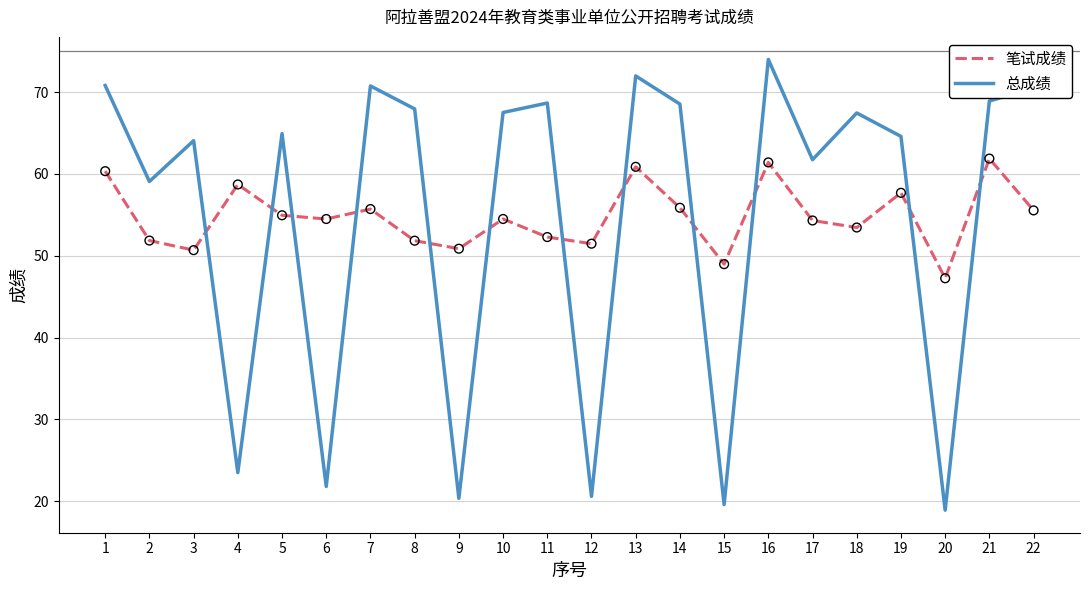

What are all the series names shown in the legend?

笔试成绩, 总成绩